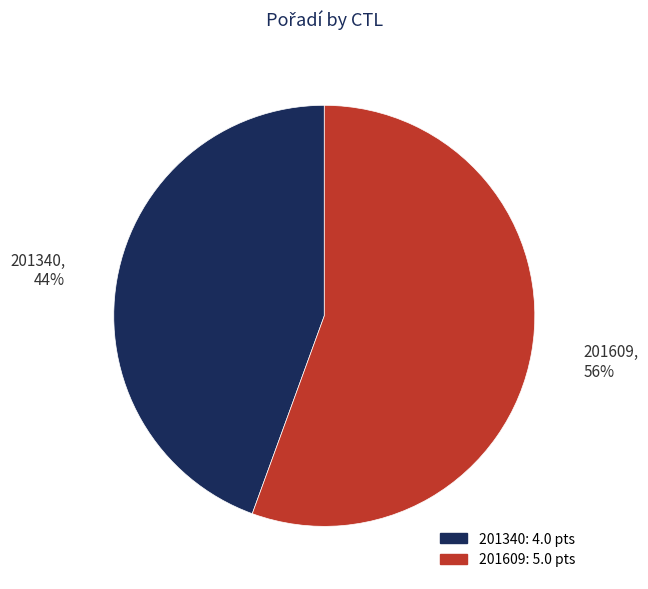

What is the largest slice in the pie chart?

201609